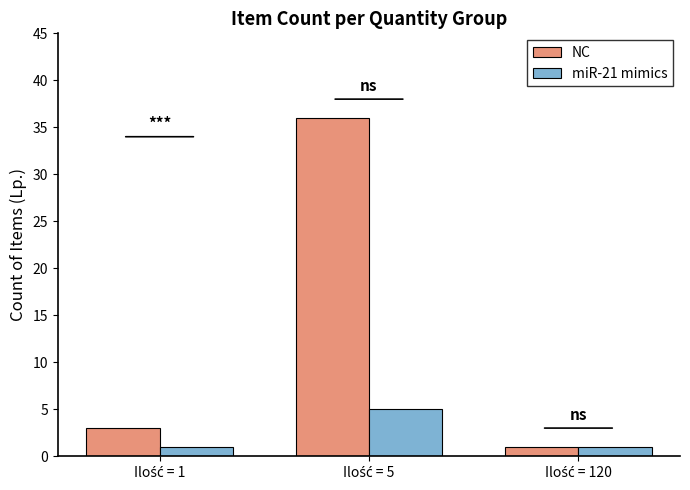

What are all the series names shown in the legend?

NC, miR-21 mimics